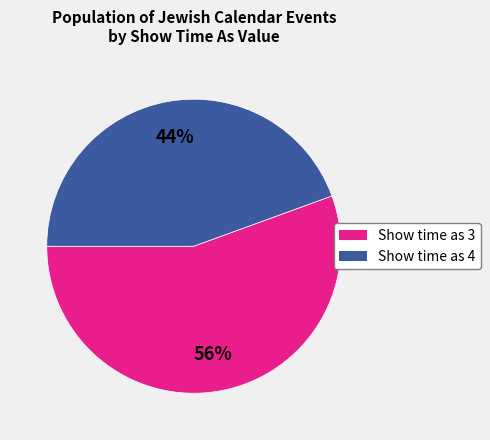

Count the number of slices in the pie.

2